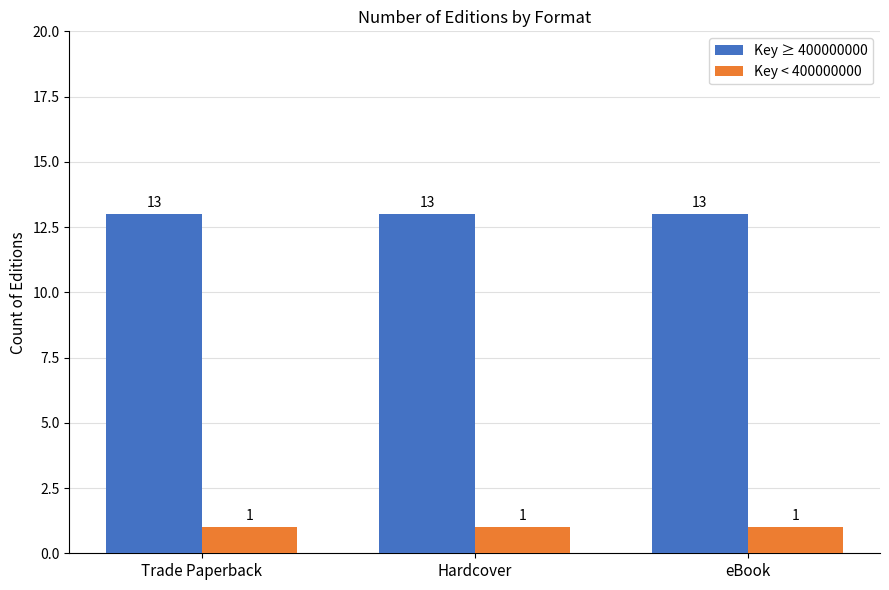

The value of Key ≥ 400000000 at Hardcover is 20. True or false?

False